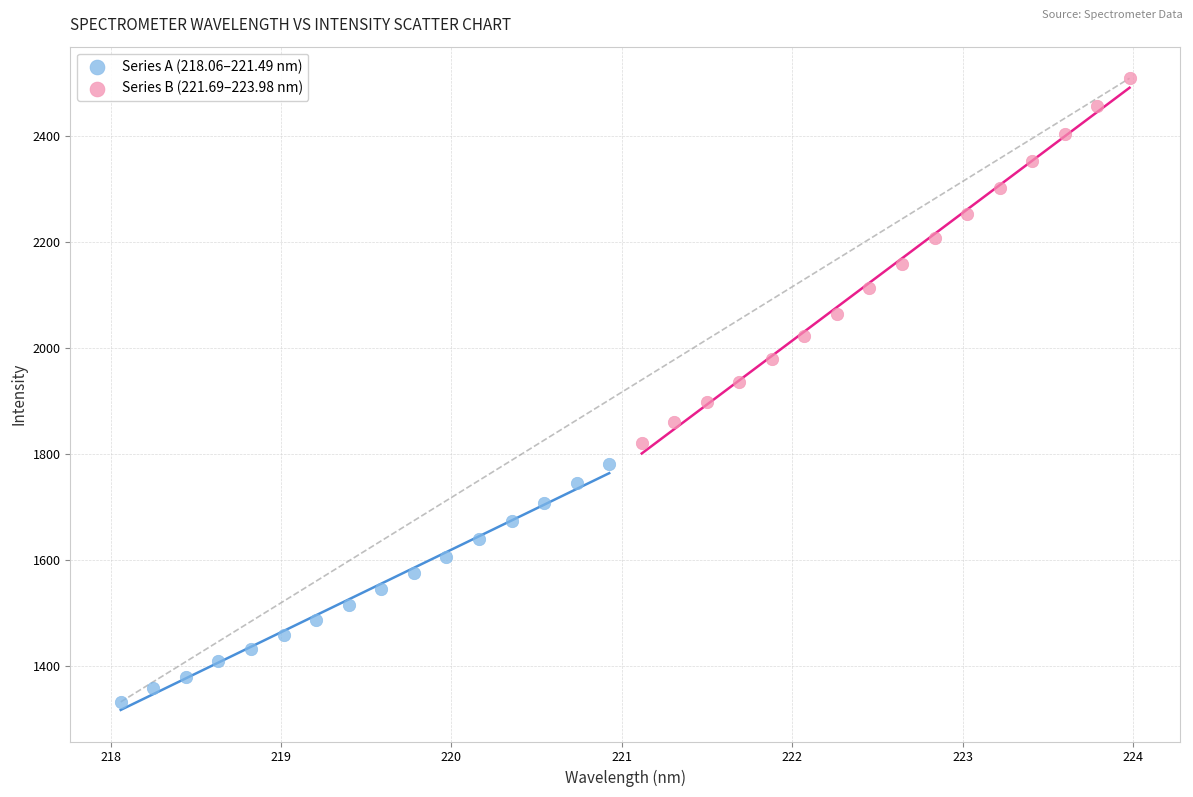

Which series has the widest spread of Y values?

Series B (221.69–223.98 nm)